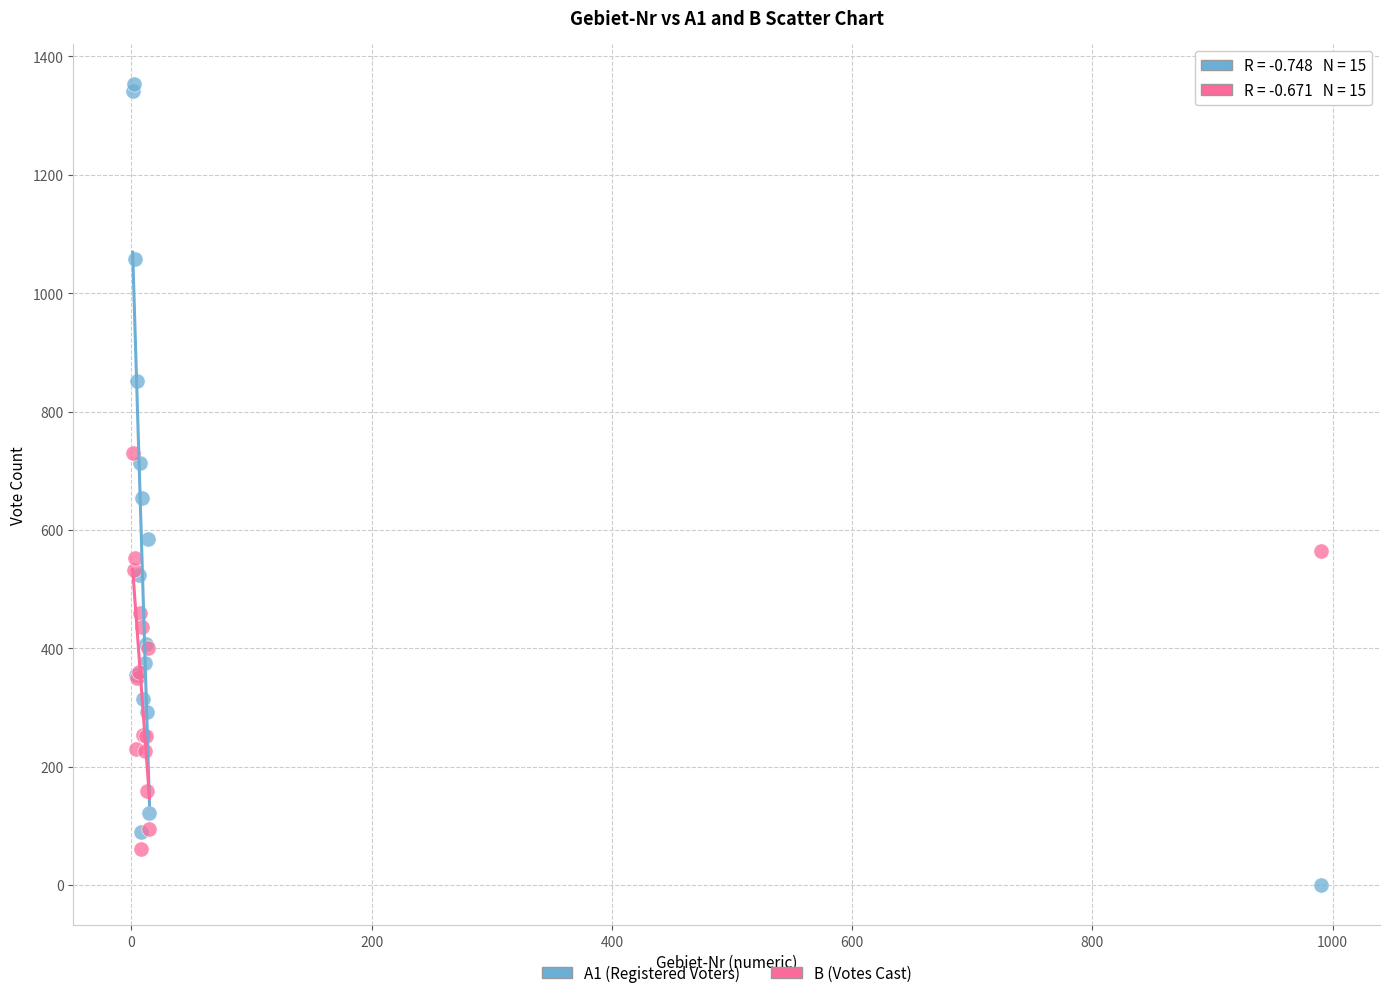

Which series contains the lowest Y value?

A1 (Registered Voters)